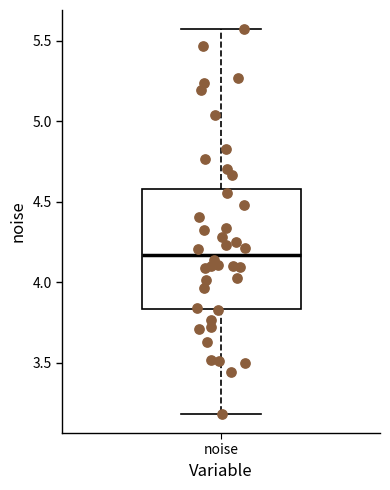

Read this box plot against the y-axis: the position of the median line, the range covered by the box, and the ends of both whiskers. The values are not printed on the chart, so give them approximately, as read against the axis.

median 4.15, box 3.85 to 4.60, whiskers 3.20 to 5.55